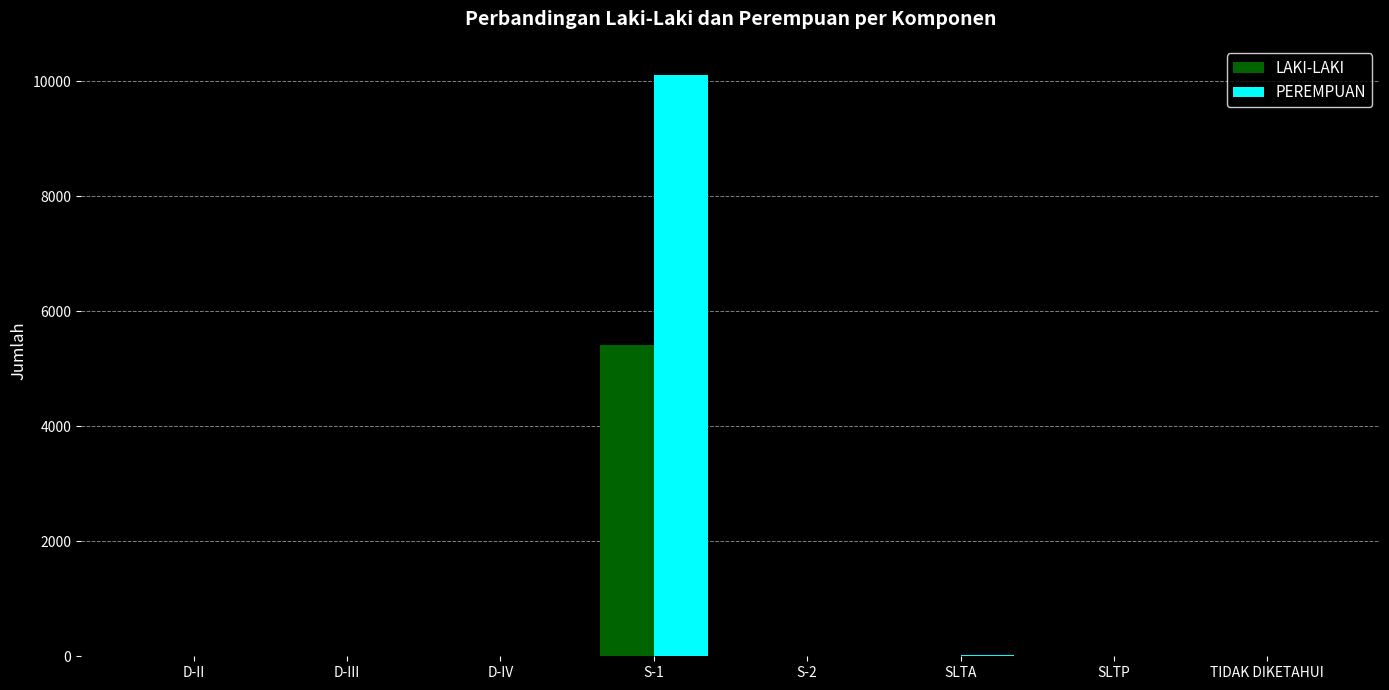

Which series changed the most between S-1 and SLTP?

PEREMPUAN